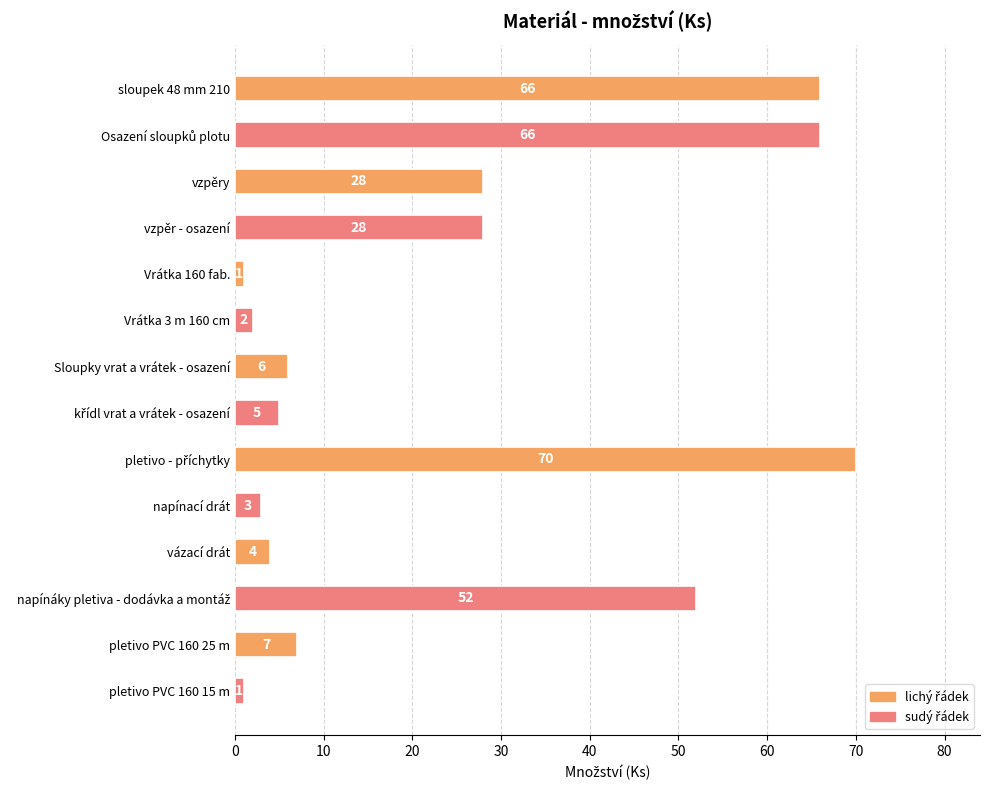

The chart shows a value of 2 at Vrátka 3 m 160 cm. True or false?

True